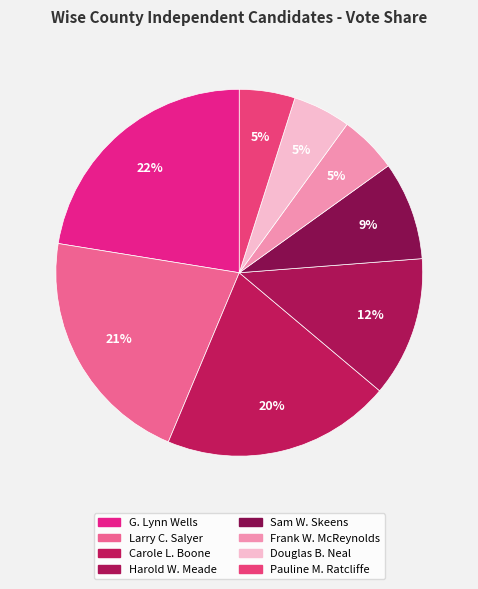

Rank the categories by value from lowest to highest.

Pauline M. Ratcliffe, Frank W. McReynolds, Douglas B. Neal, Sam W. Skeens, Harold W. Meade, Carole L. Boone, Larry C. Salyer, G. Lynn Wells